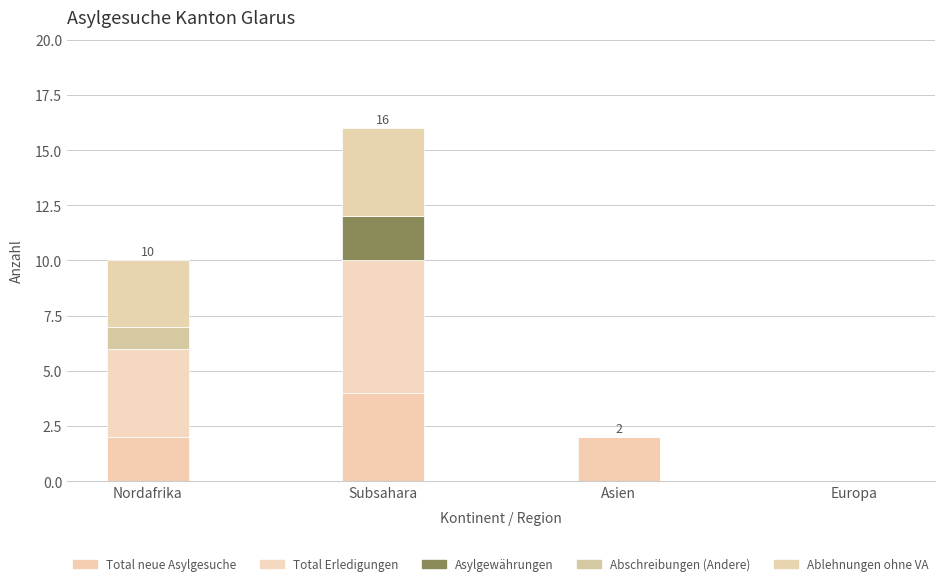

How many distinct data groups are displayed?

5